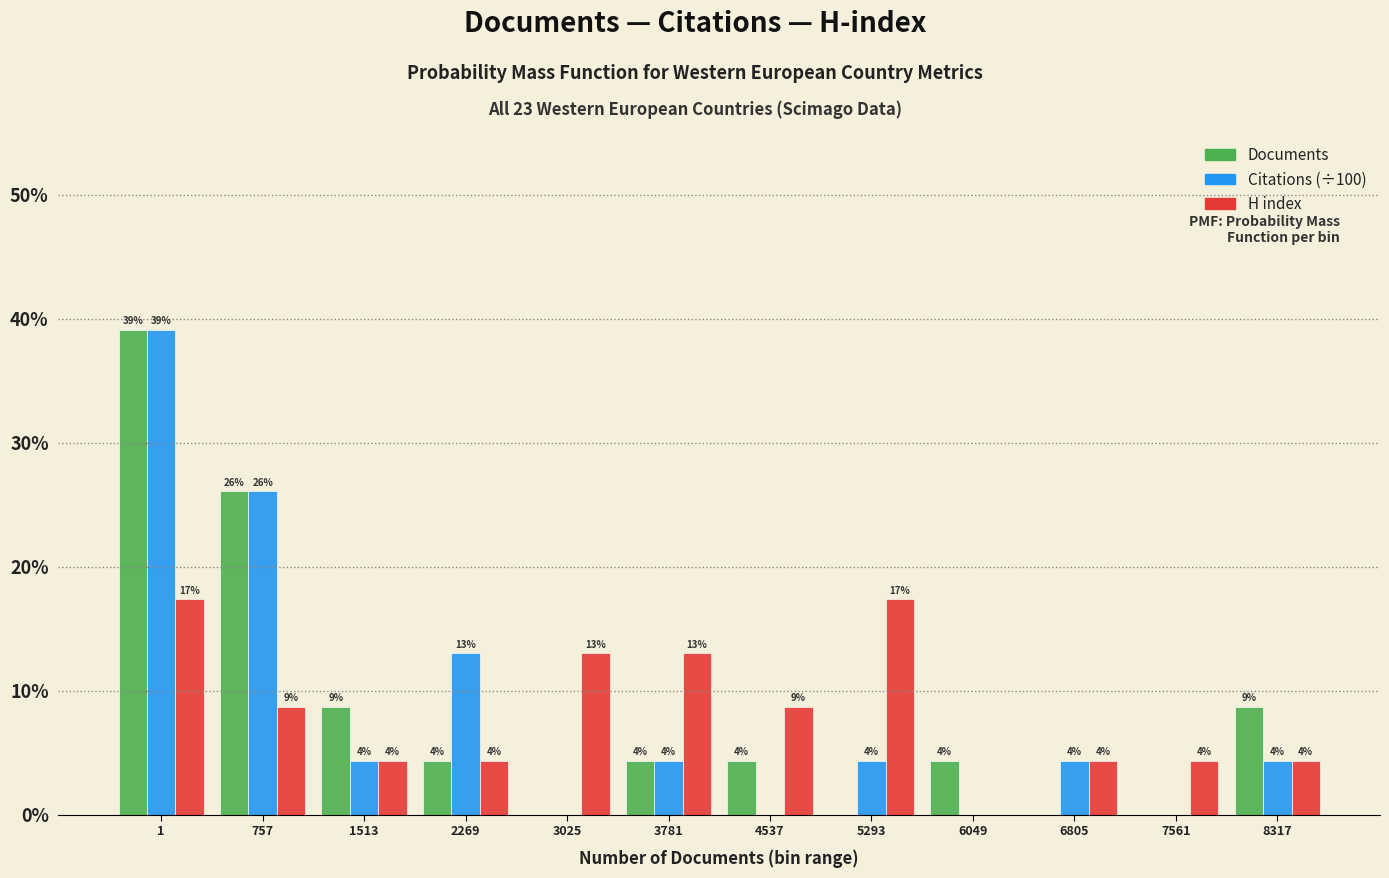

What are all the series names shown in the legend?

Documents, Citations (÷100), H index